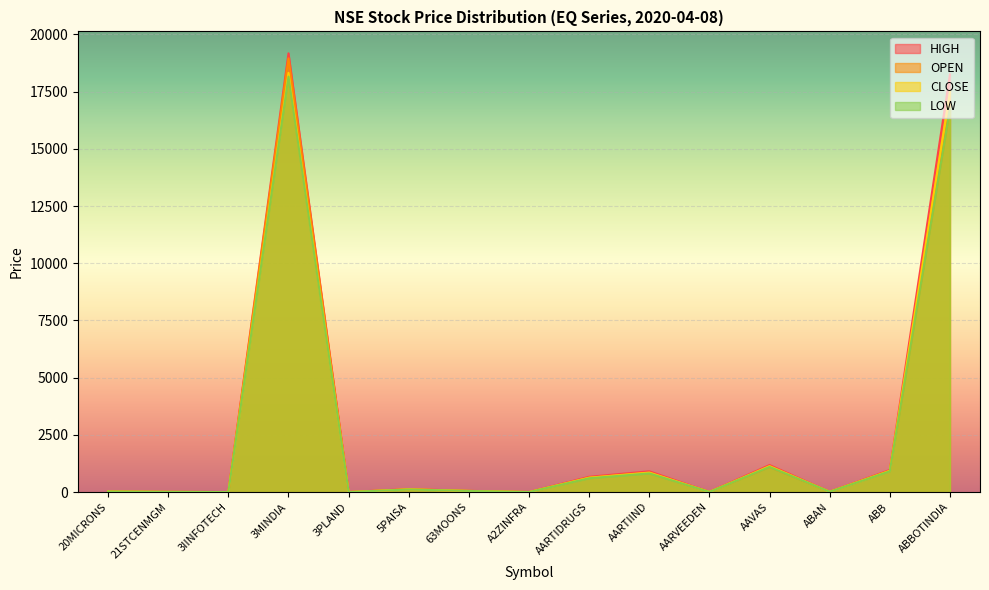

At which label does CLOSE reach its minimum?

3IINFOTECH